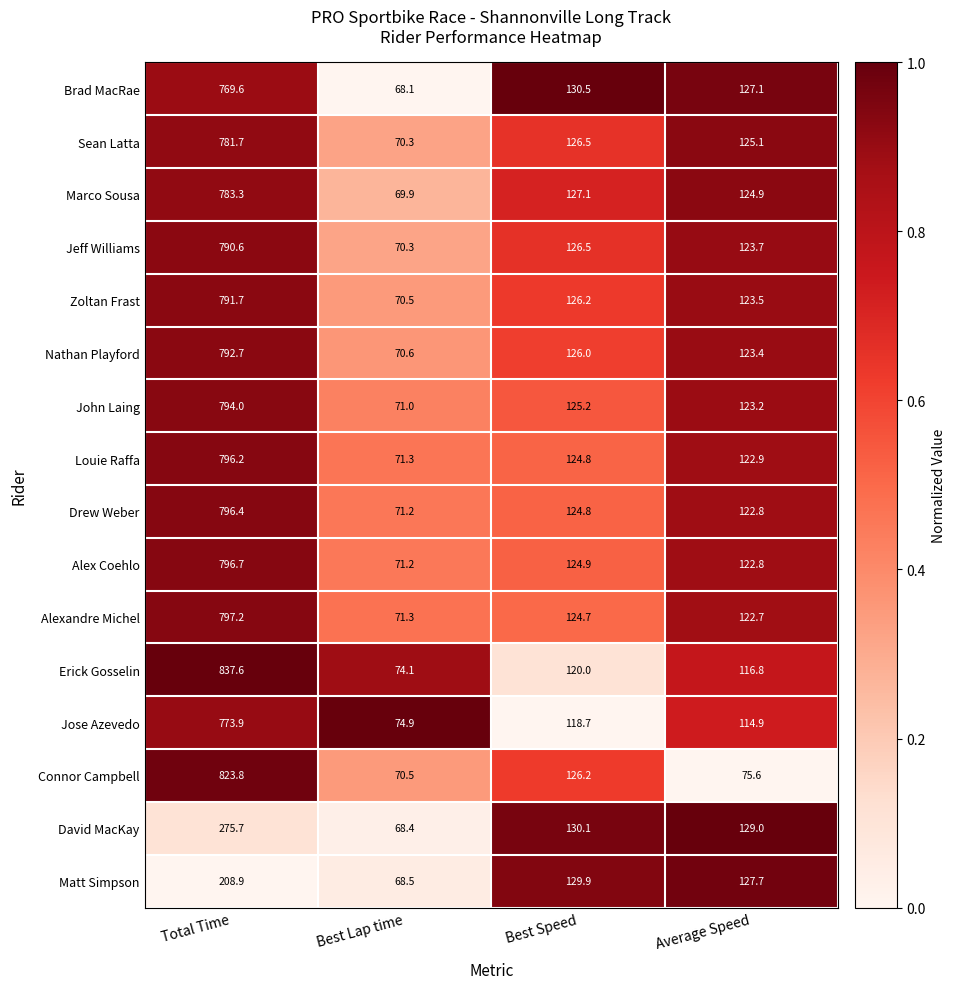

What is the difference between the maximum and second lowest values in the Sean Latta series?

656.6